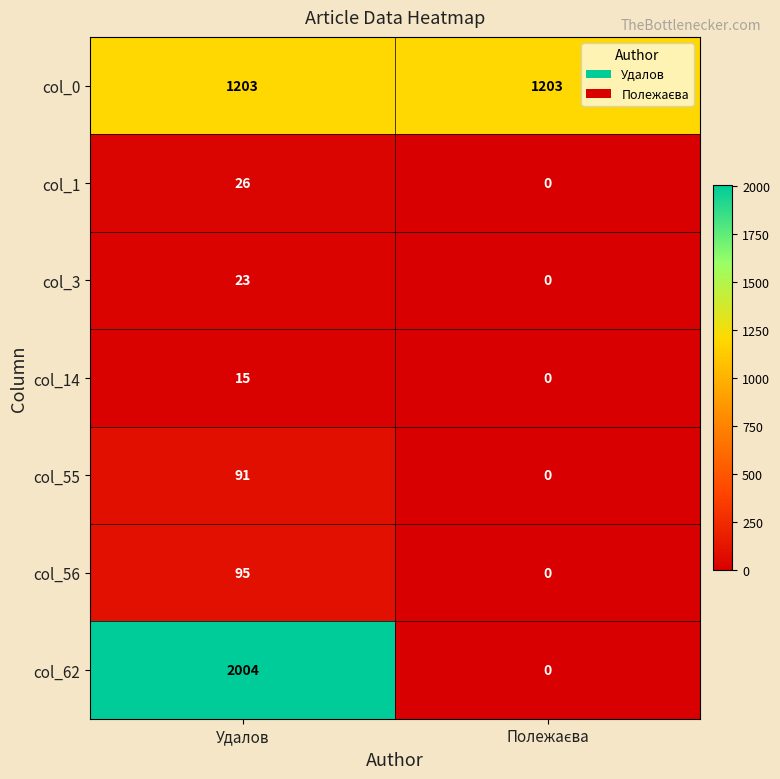

Reading left to right, extract all data points from this chart.

col_0: 1203	1203
col_1: 26	0
col_3: 23	0
col_14: 15	0
col_55: 91	0
col_56: 95	0
col_62: 2004	0